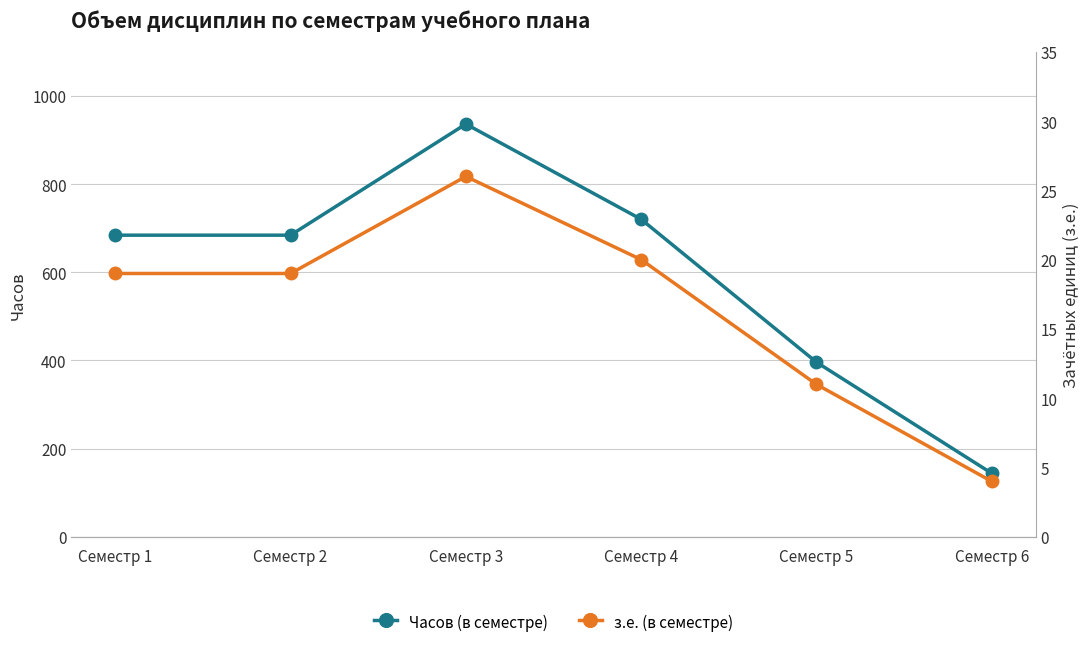

Which series has the largest range (max minus min)?

Часов (в семестре)